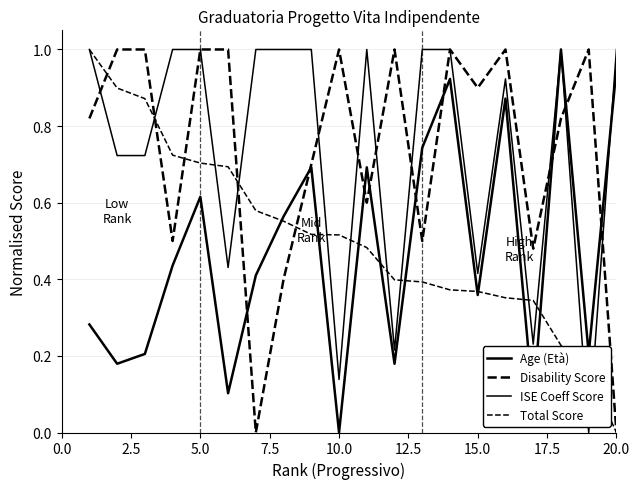

What is the greatest value displayed?

1.0